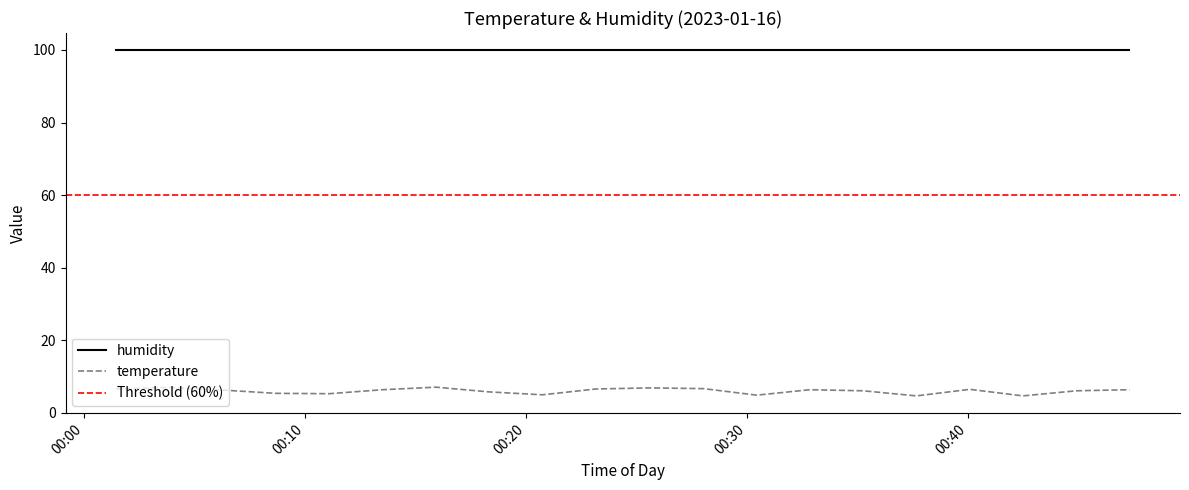

Where is the data nearest to the value 5?

2023-01-16T00:20:45